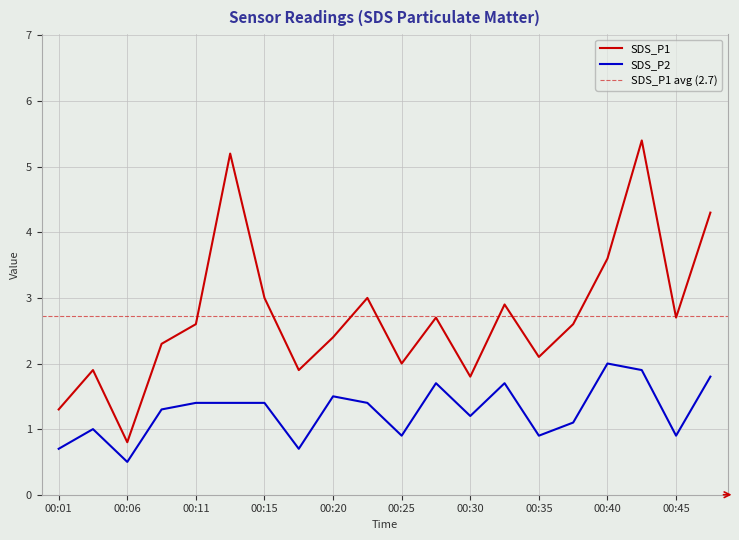

Reading left to right, what are all the values shown in this chart?

SDS_P1: 1.3	1.9	0.8	2.3	2.6	5.2	3.0	1.9	2.4	3.0	2.0	2.7	1.8	2.9	2.1	2.6	3.6	5.4	2.7	4.3
SDS_P2: 0.7	1.0	0.5	1.3	1.4	1.4	1.4	0.7	1.5	1.4	0.9	1.7	1.2	1.7	0.9	1.1	2.0	1.9	0.9	1.8